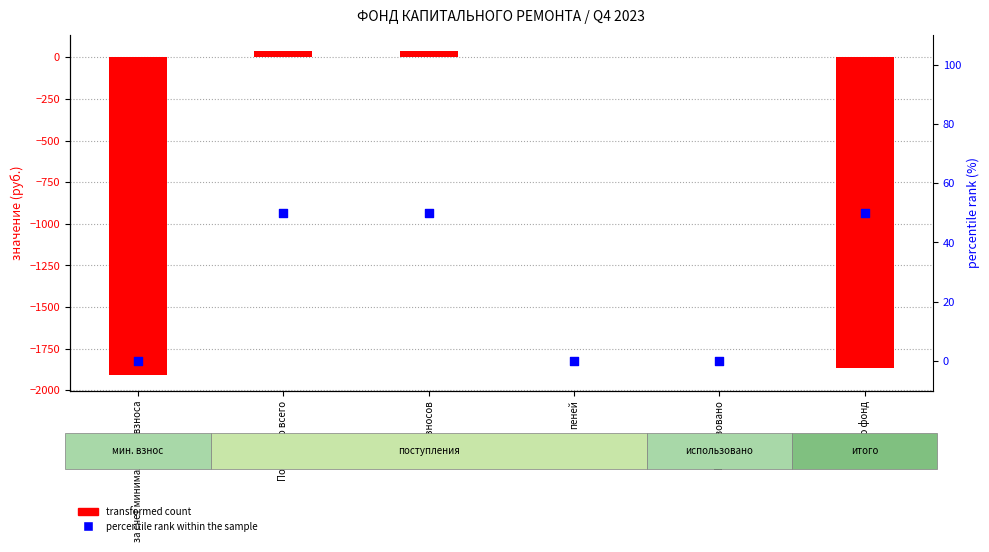

Which series contains the lowest Y value?

transformed count